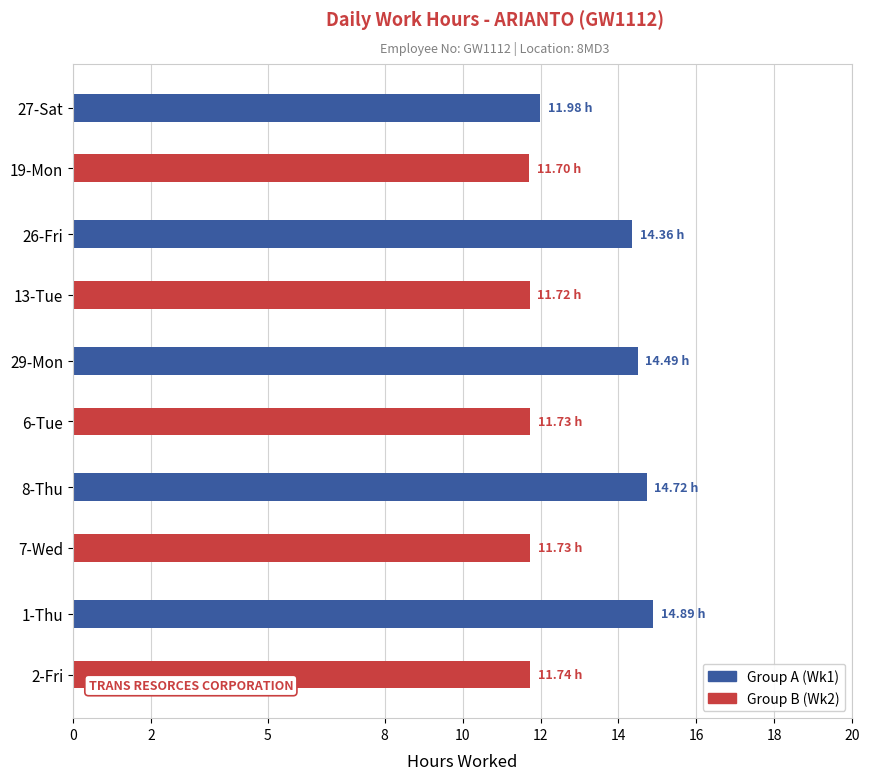

What is the difference between the highest and lowest values at 26-Fri?

2.6